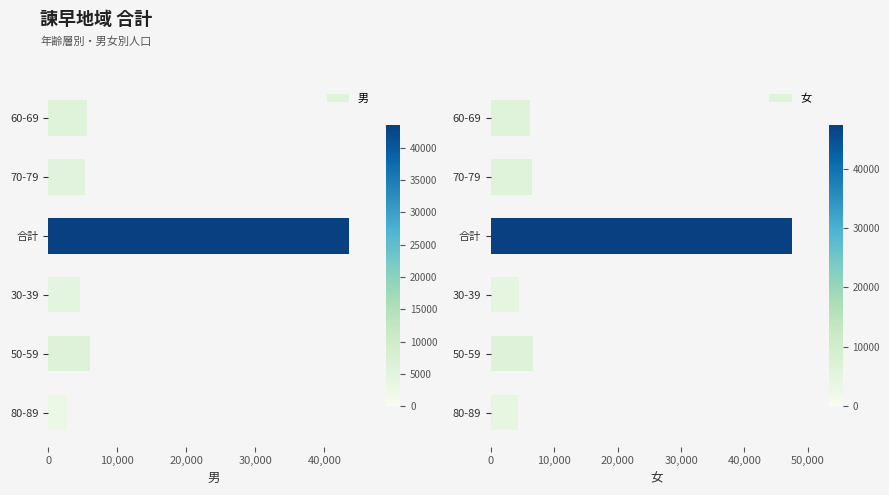

At which label does 男 reach its peak?

合計